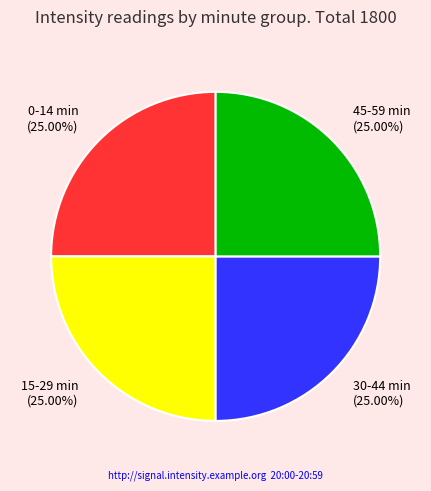

Does any single category account for the majority?

No